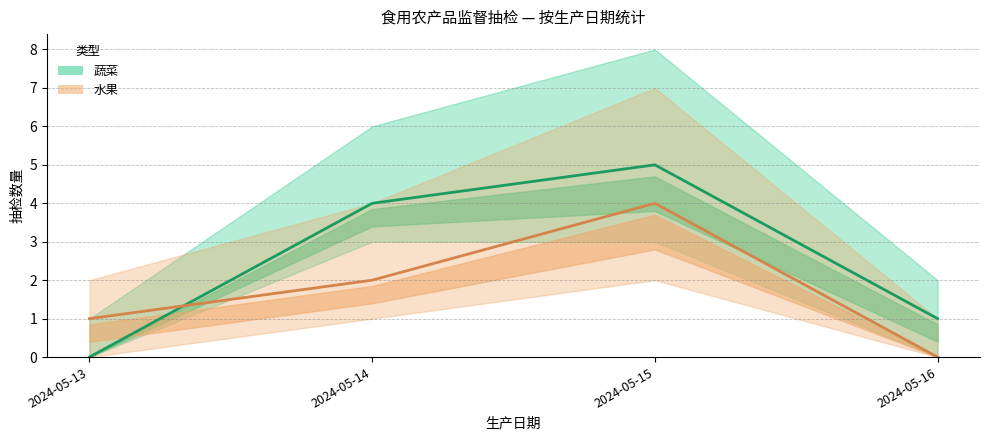

Is the value of 蔬菜 at 2024-05-13 greater than the value of 水果 at 2024-05-16?

No